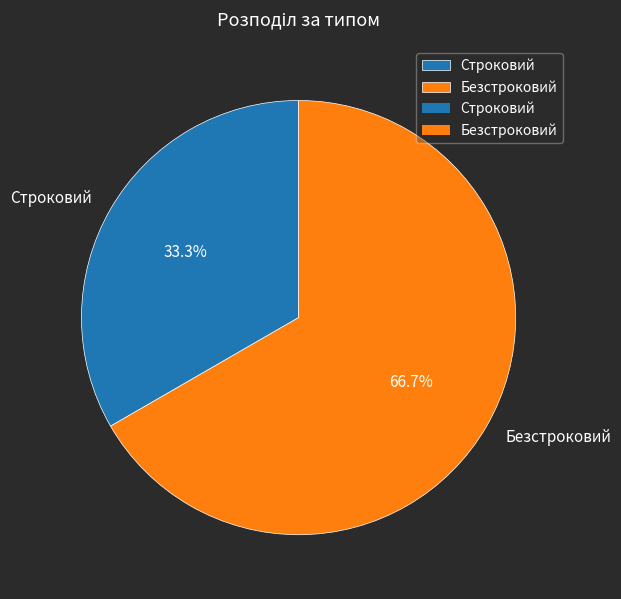

What is the smallest slice in the pie chart?

Строковий